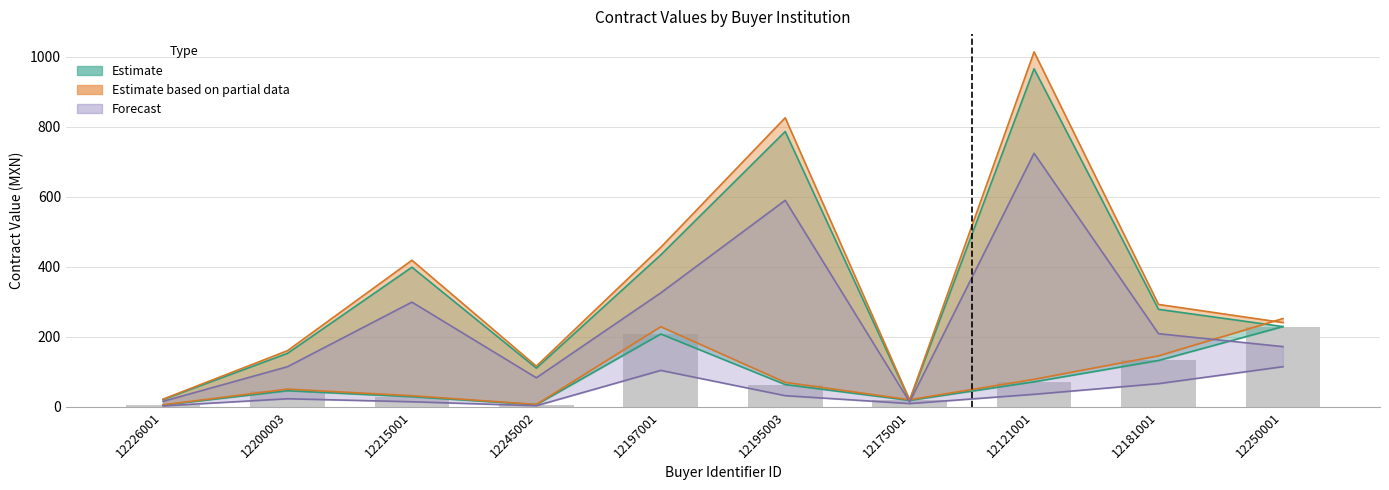

Reading right to left, what are all the values shown in this chart?

229.3	132.4	71.4	18.4	63.6	208.1	6.1	28.8	45.9	5.0